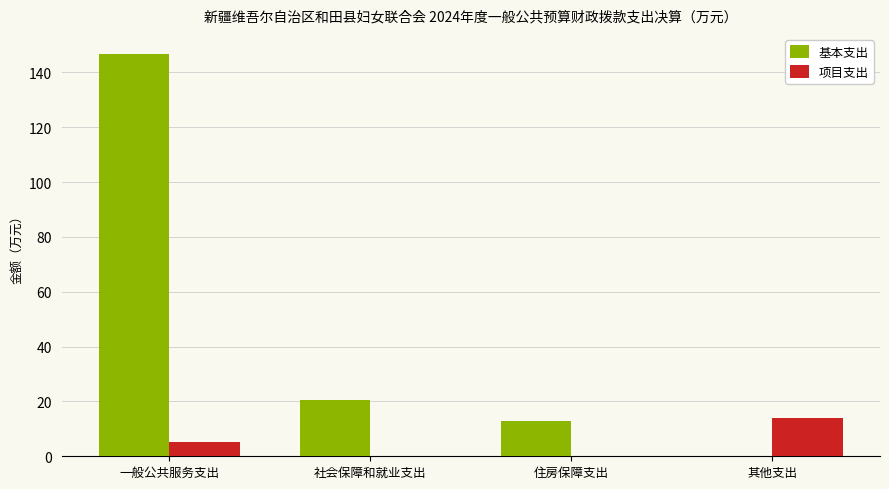

Is the value of 基本支出 at 其他支出 greater than the value of 项目支出 at 其他支出?

No